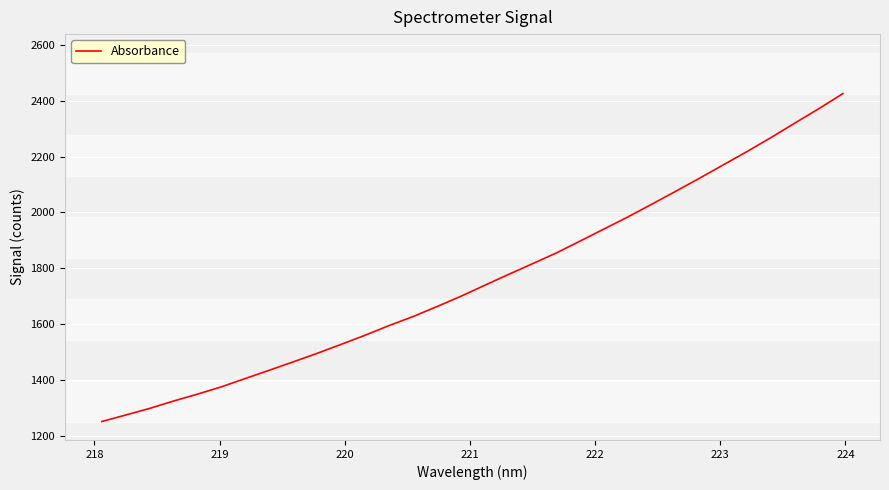

Reading right to left, list all the values displayed in this chart.

2426.3	2372.5	2321.1	2269.1	2219.2	2171.0	2122.9	2076.0	2029.6	1984.1	1940.8	1897.5	1854.6	1815.9	1777.7	1738.5	1699.1	1662.1	1626.4	1594.2	1559.5	1526.9	1494.8	1464.2	1434.3	1404.6	1374.8	1348.5	1323.8	1297.3	1273.6	1250.2